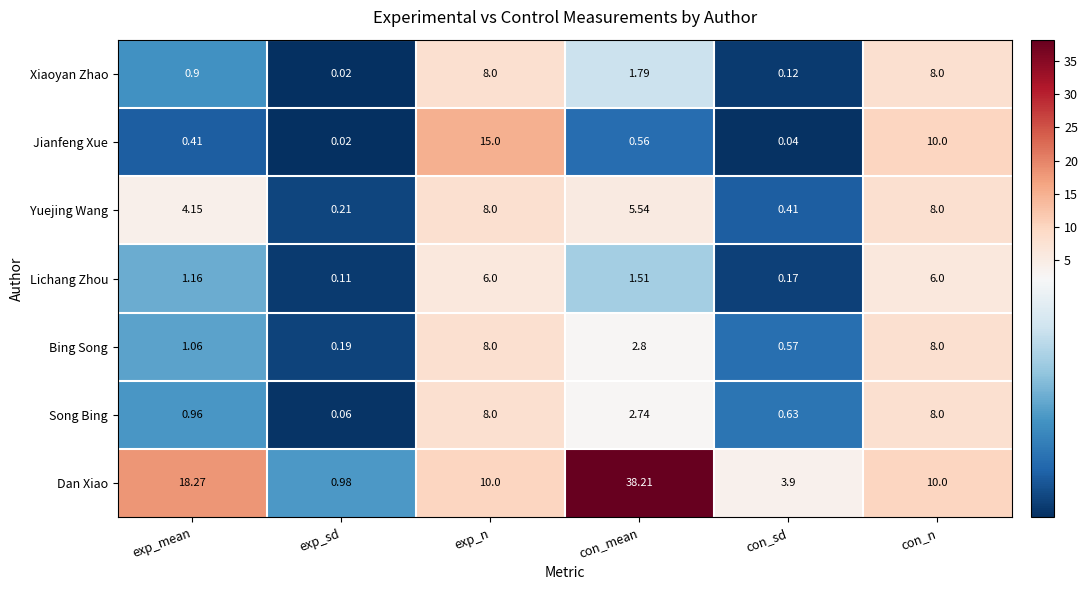

Between exp_n and con_n, which series saw the biggest shift?

Jianfeng Xue